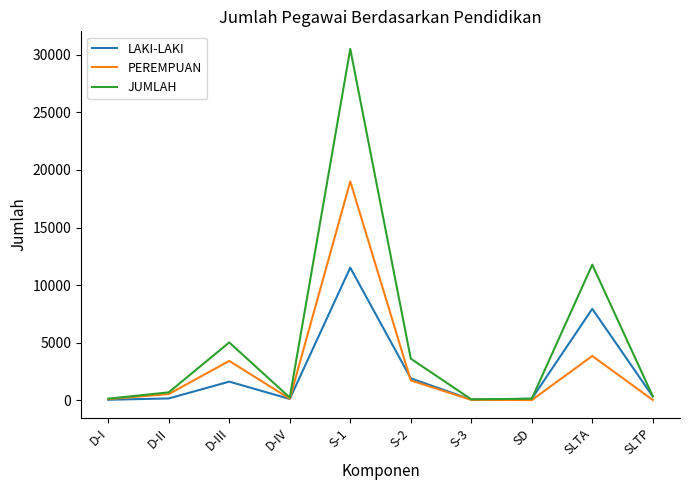

Between S-3 and SLTA, which series saw the biggest shift?

JUMLAH